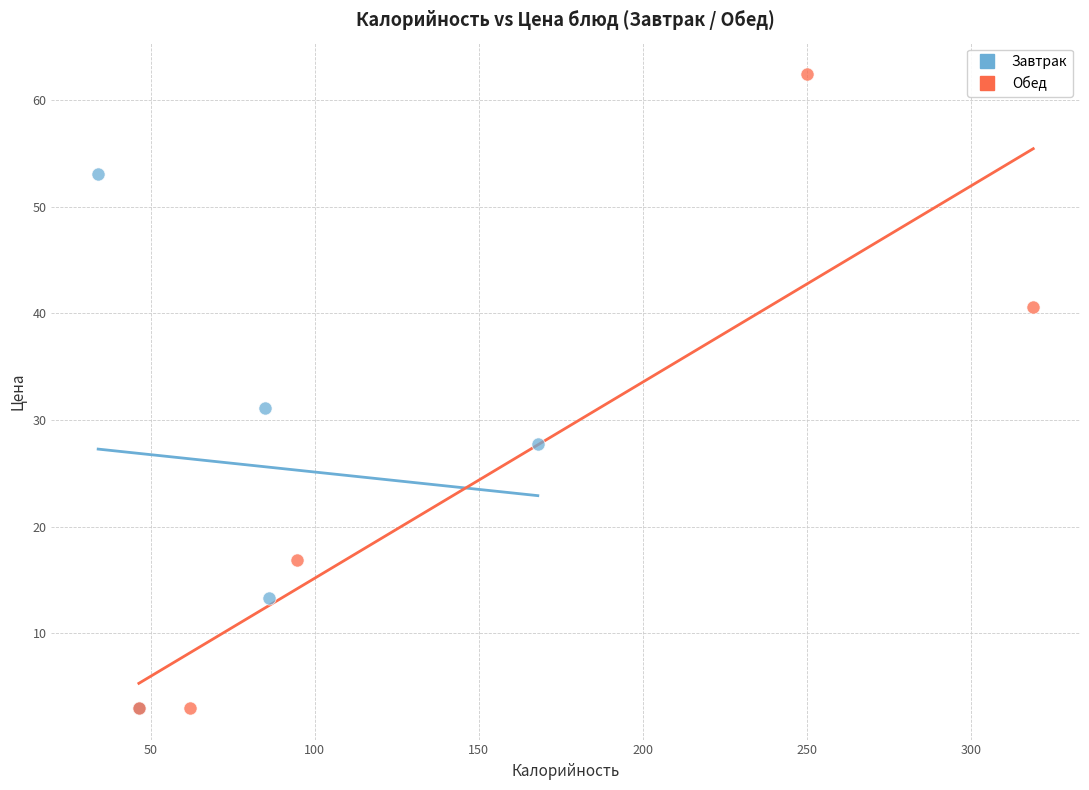

What are all the series names shown in the legend?

Завтрак, Обед